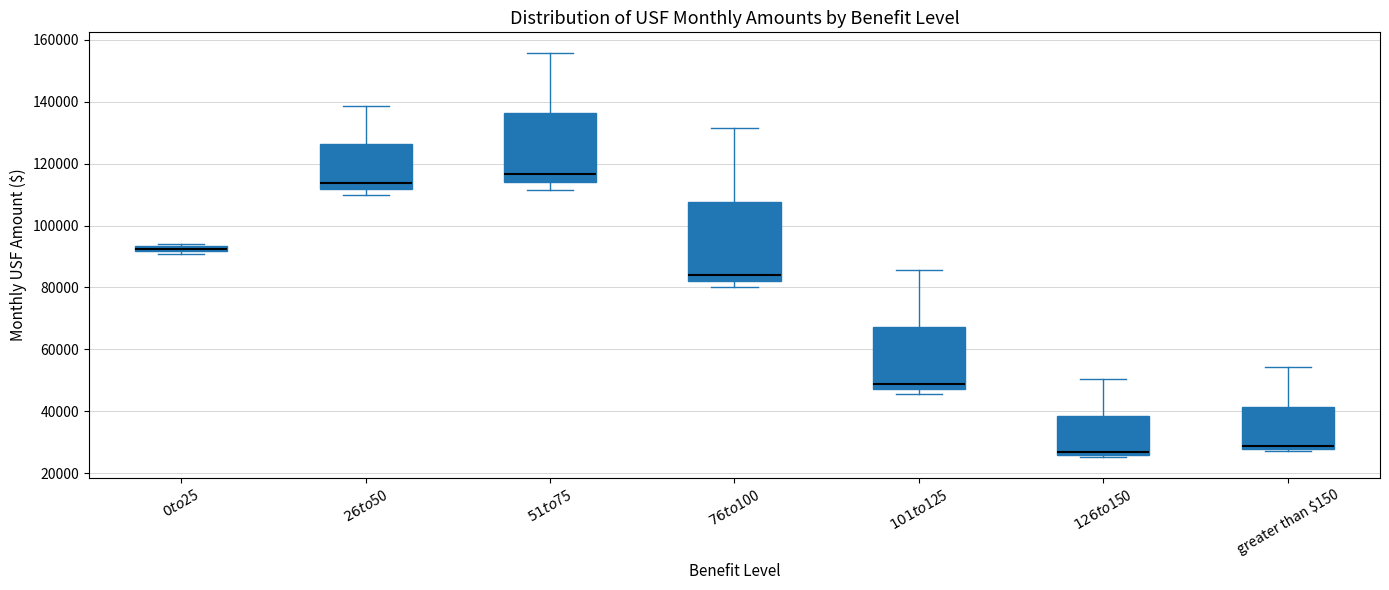

Where is the lower edge of the box for $0 to $25 on the y-axis? The values are not printed on the chart, so give them approximately, as read against the axis.

92000